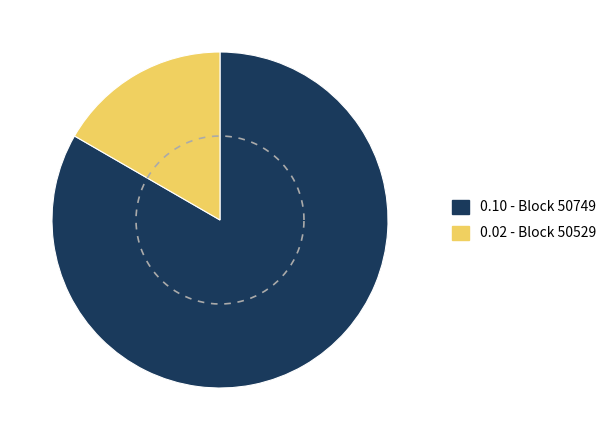

What is the smallest slice in the pie chart?

50529